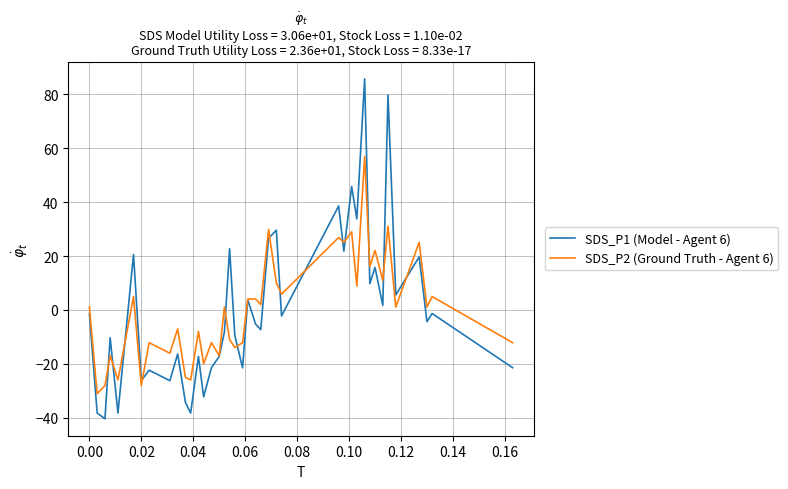

What is the maximum value shown in the chart?

85.7